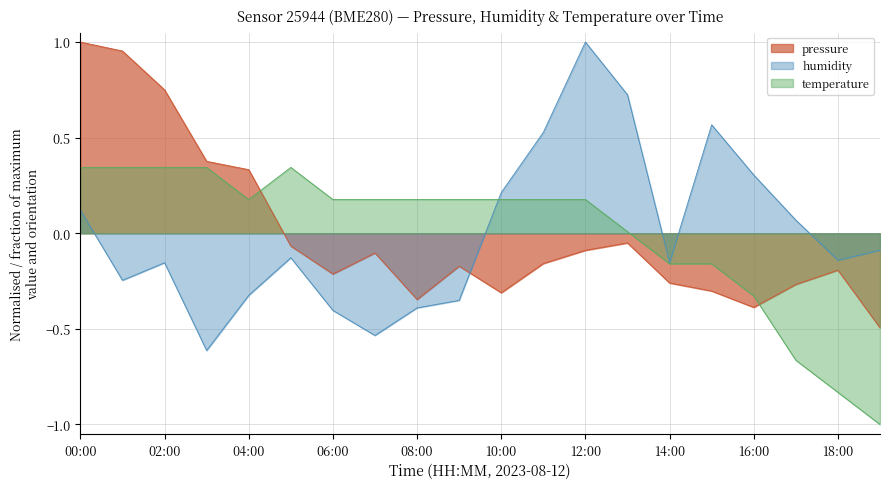

Which series has the largest total across all categories?

temperature